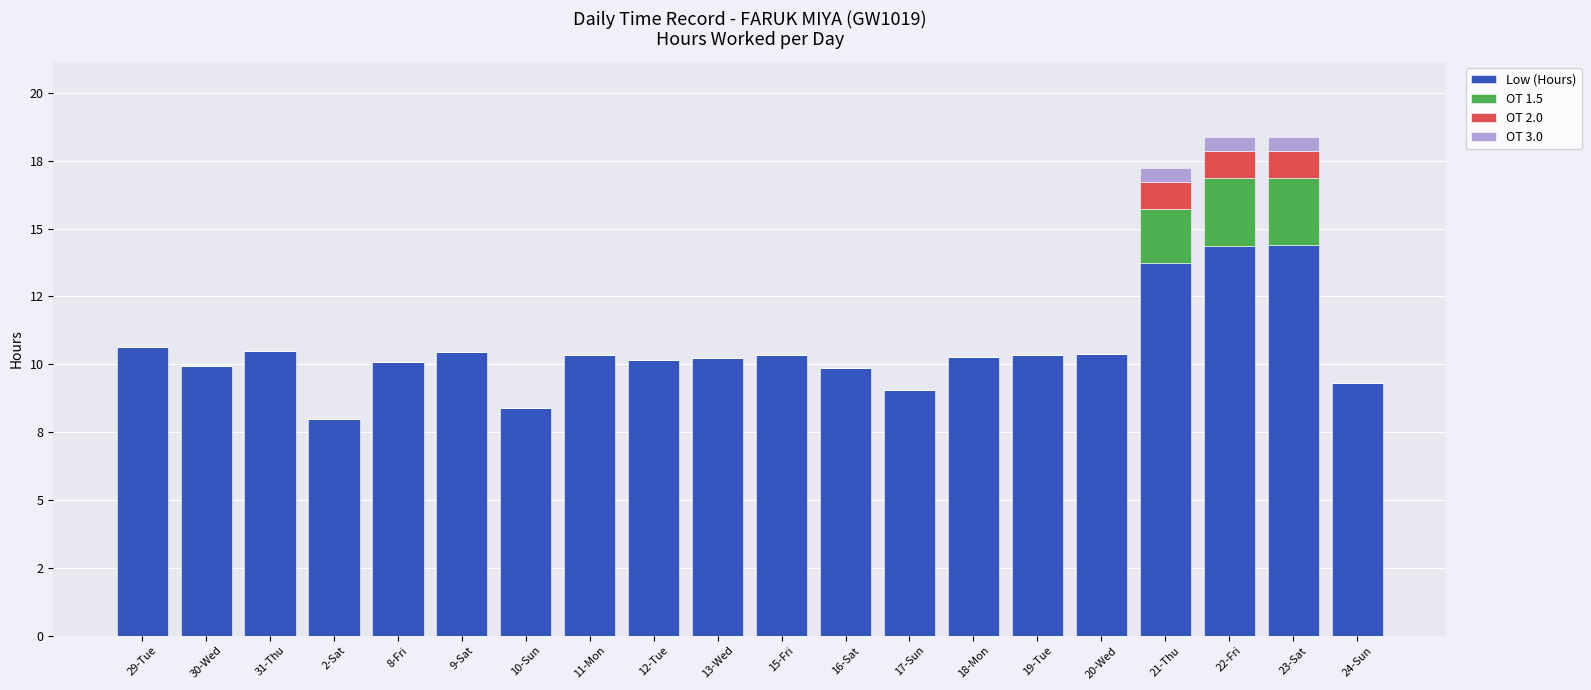

What is the minimum value for Low (Hours)?

8.0